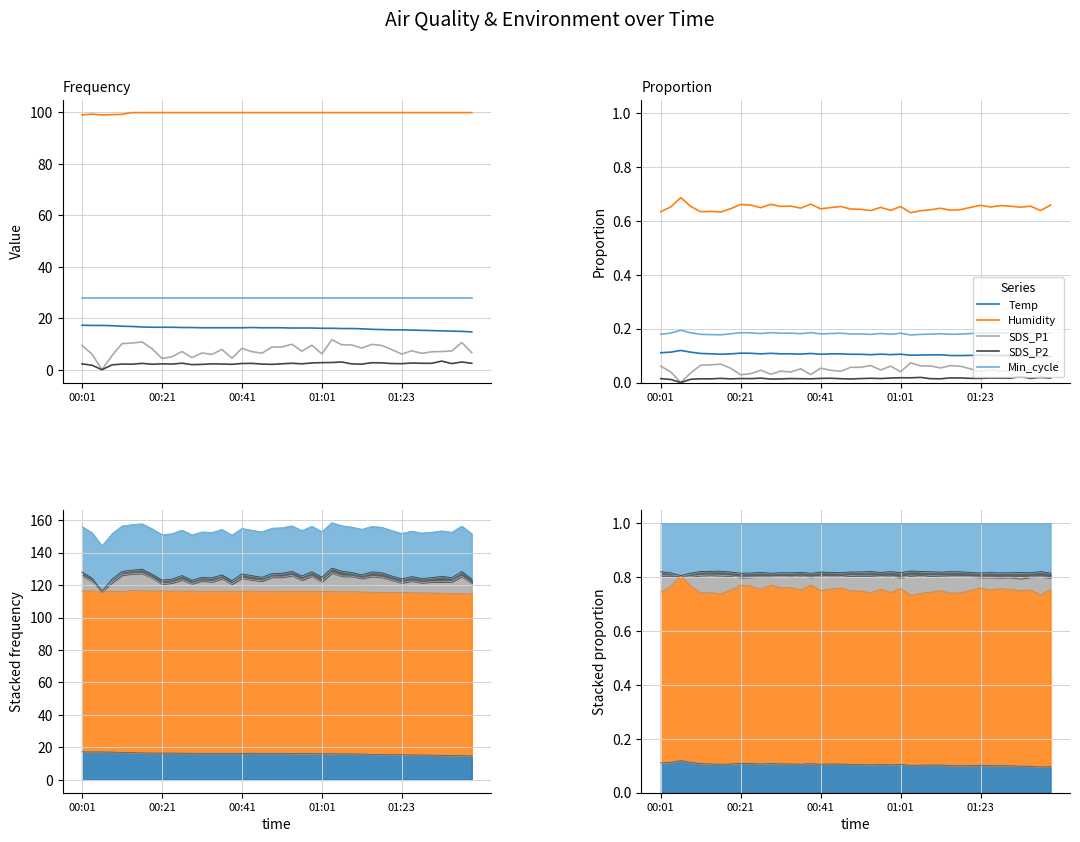

What are all the series names shown in the legend?

Temp, Humidity, SDS_P1, SDS_P2, Min_cycle